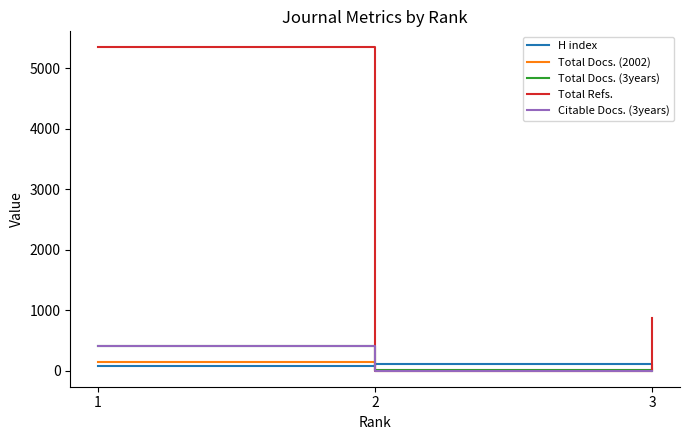

True or false: Total Docs. (2002) has a value of 31 at 3.

True